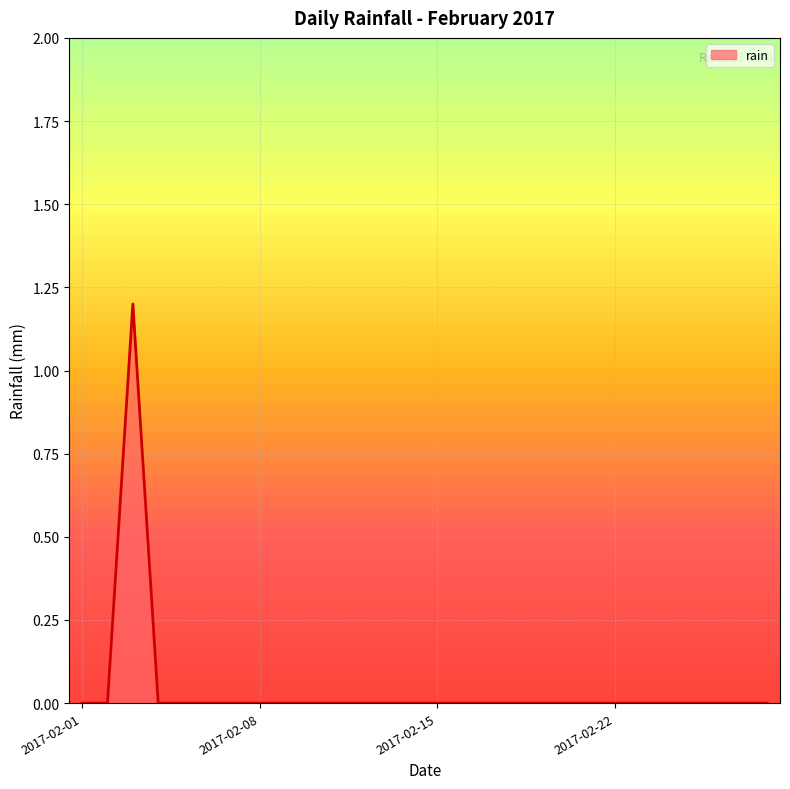

What is the greatest value displayed?

1.2